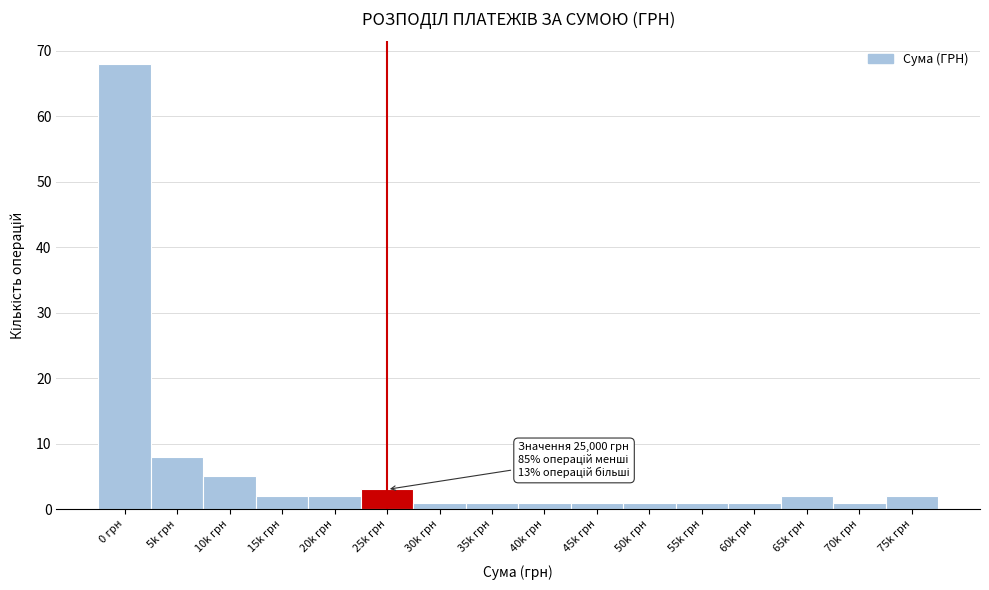

Reading left to right, list all the values displayed in this chart.

68	8	5	2	2	3	1	1	1	1	1	1	1	2	1	2